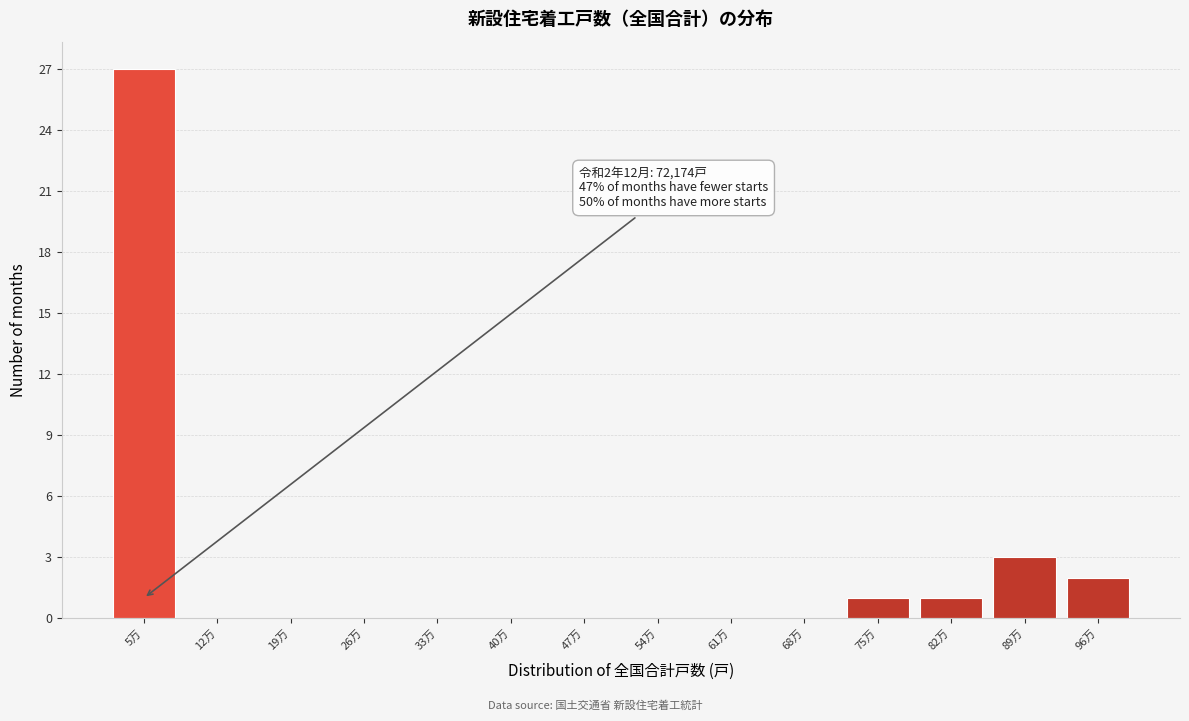

Reading left to right, what are all the values shown in this chart?

5万=27	12万=0	19万=0	26万=0	33万=0	40万=0	47万=0	54万=0	61万=0	68万=0	75万=1	82万=1	89万=3	96万=2